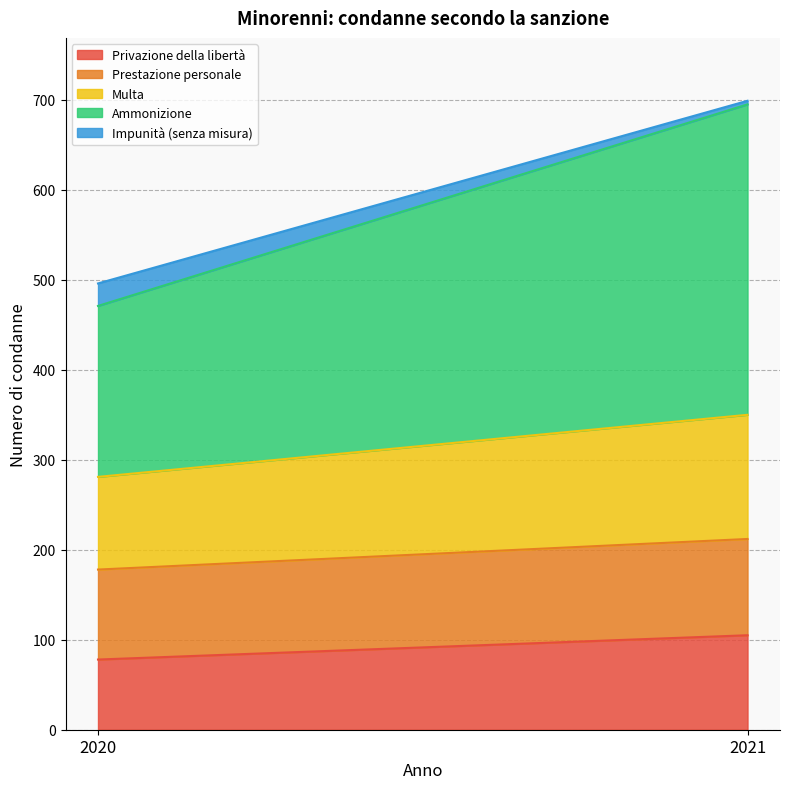

At which category is the sum across all series the highest?

2021